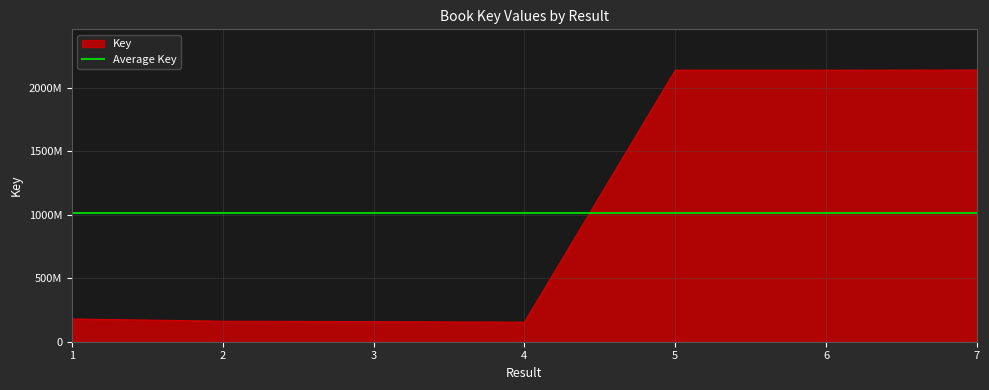

The chart shows a value of 887402108 at 7. True or false?

False